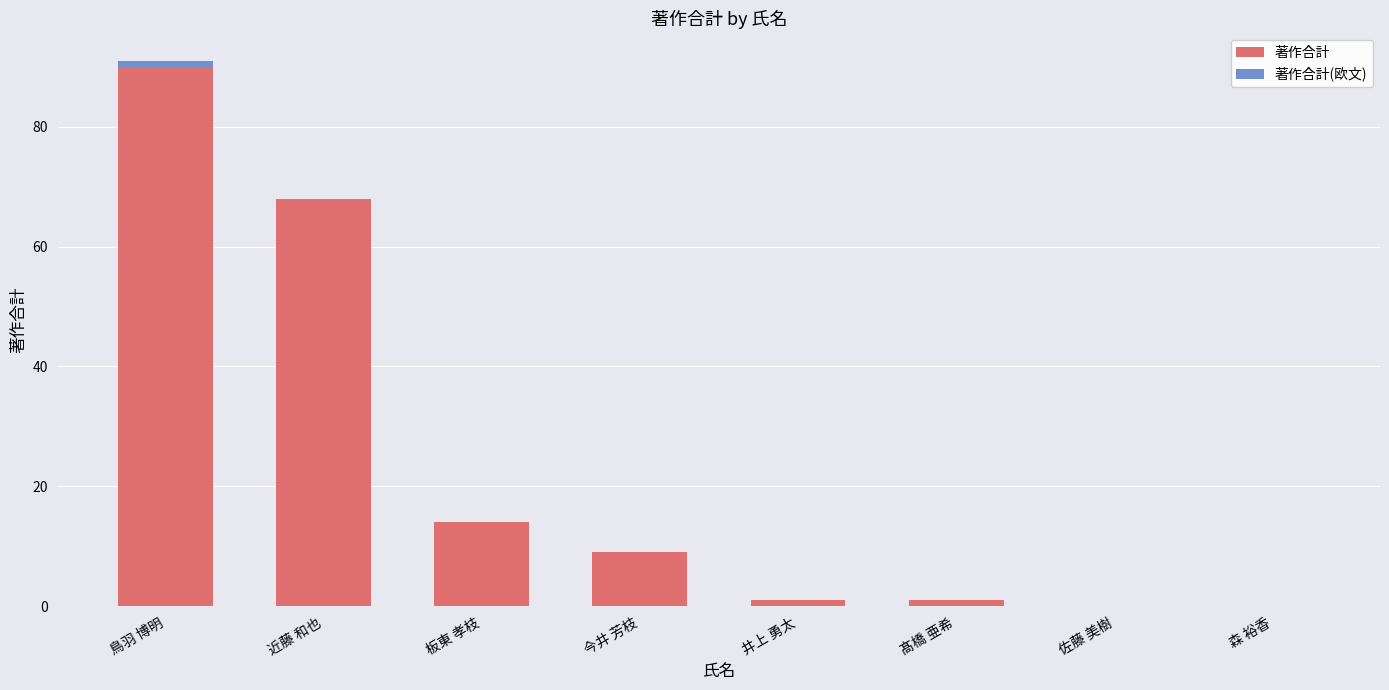

What is the total value across all series at 板東 孝枝?

14